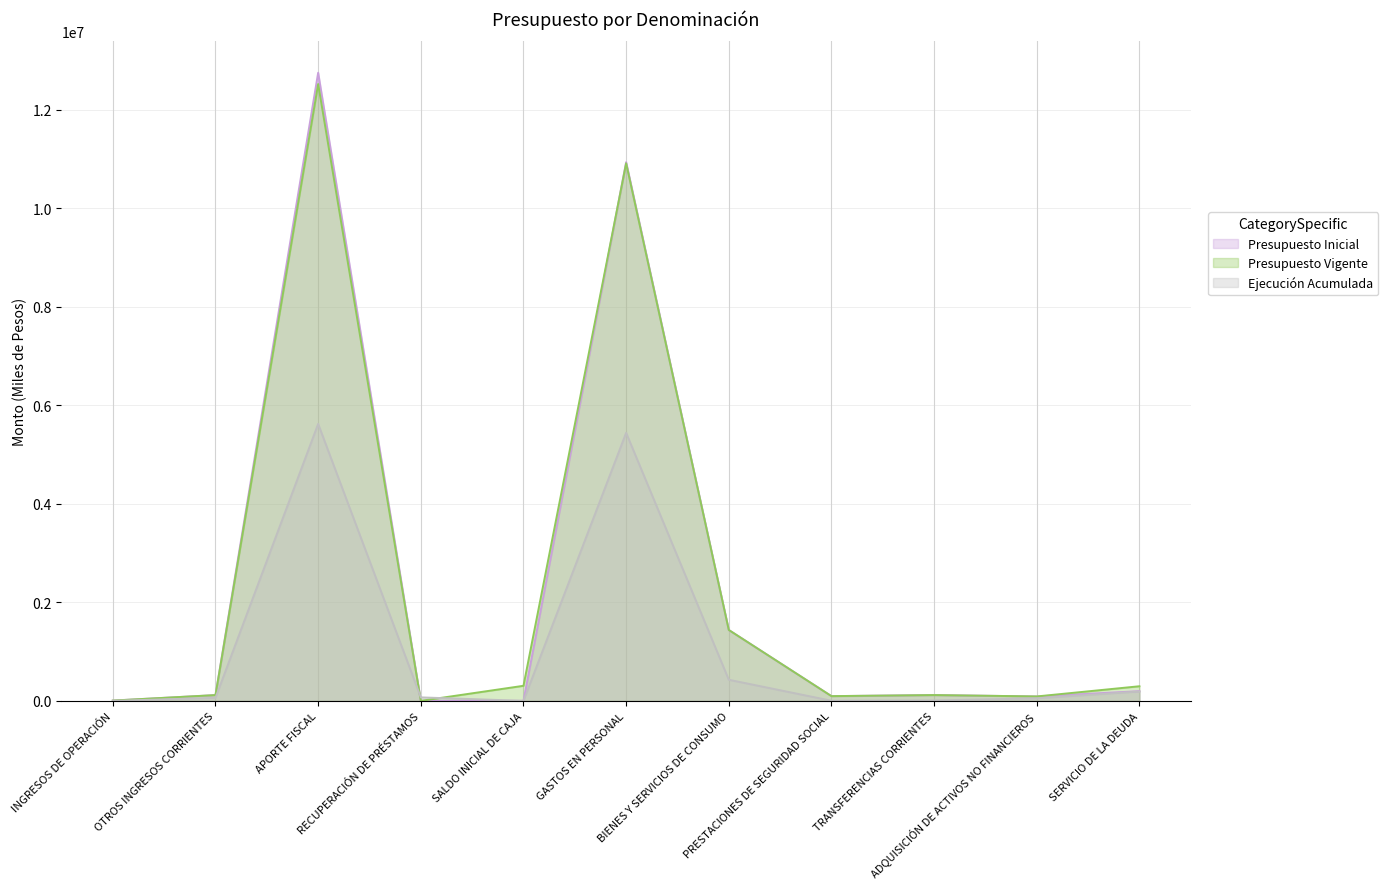

What is the label of the 4th point from the left?

RECUPERACIÓN DE PRÉSTAMOS